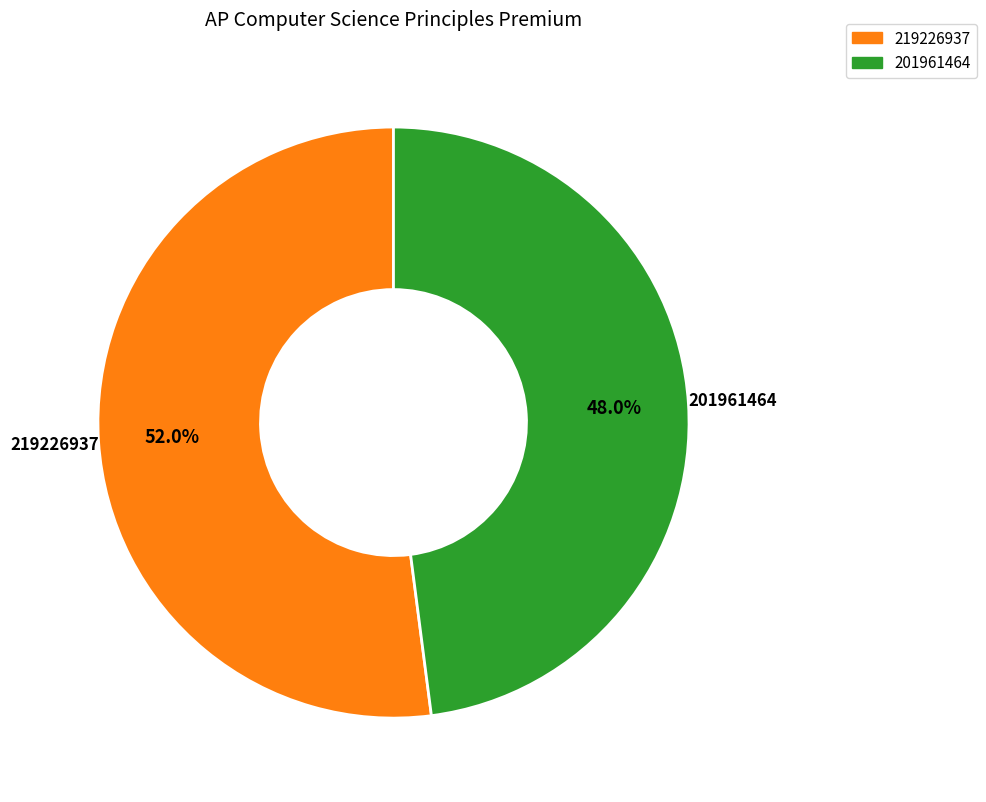

What is the majority slice?

219226937